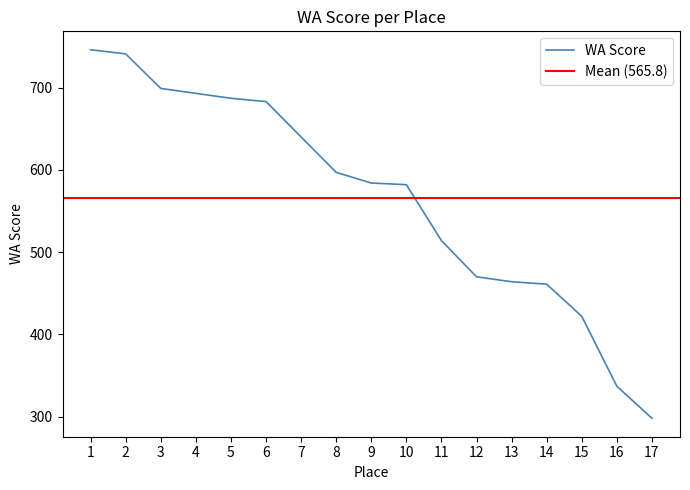

What is the average value?

566